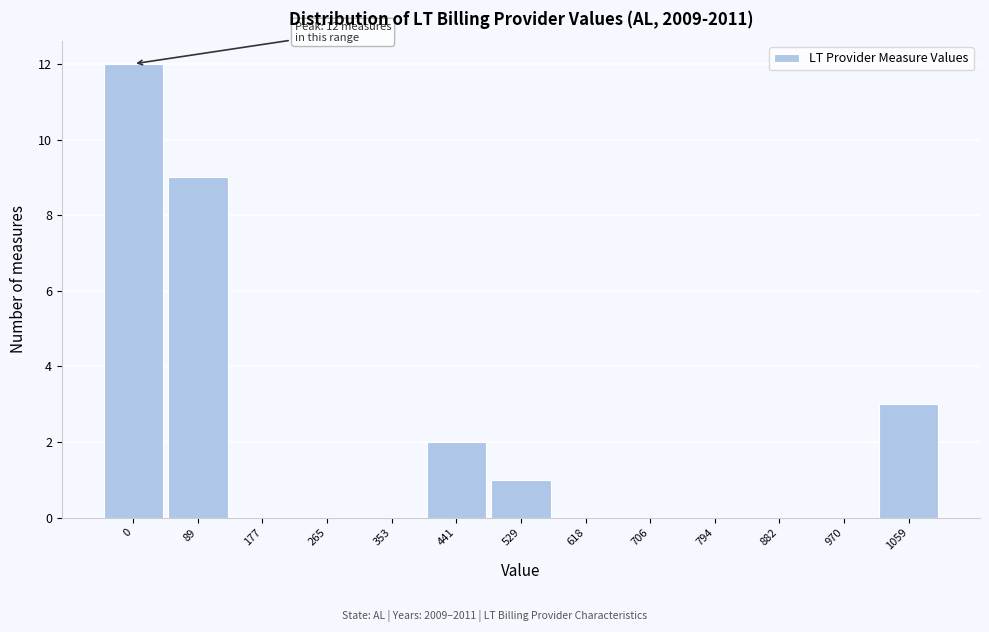

Reading left to right, transcribe all the data shown in this chart.

0=12	89=9	177=0	265=0	353=0	441=2	529=1	618=0	706=0	794=0	882=0	970=0	1059=3